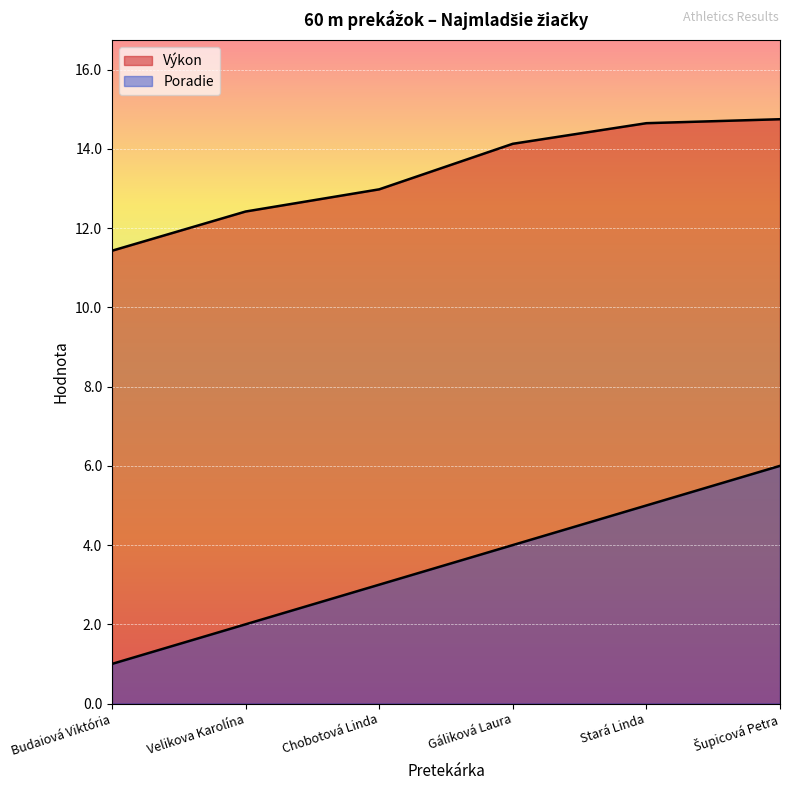

List the labels in order of Poradie value, smallest first.

Budaiová Viktória, Velikova Karolína, Chobotová Linda, Gáliková Laura, Stará Linda, Šupicová Petra